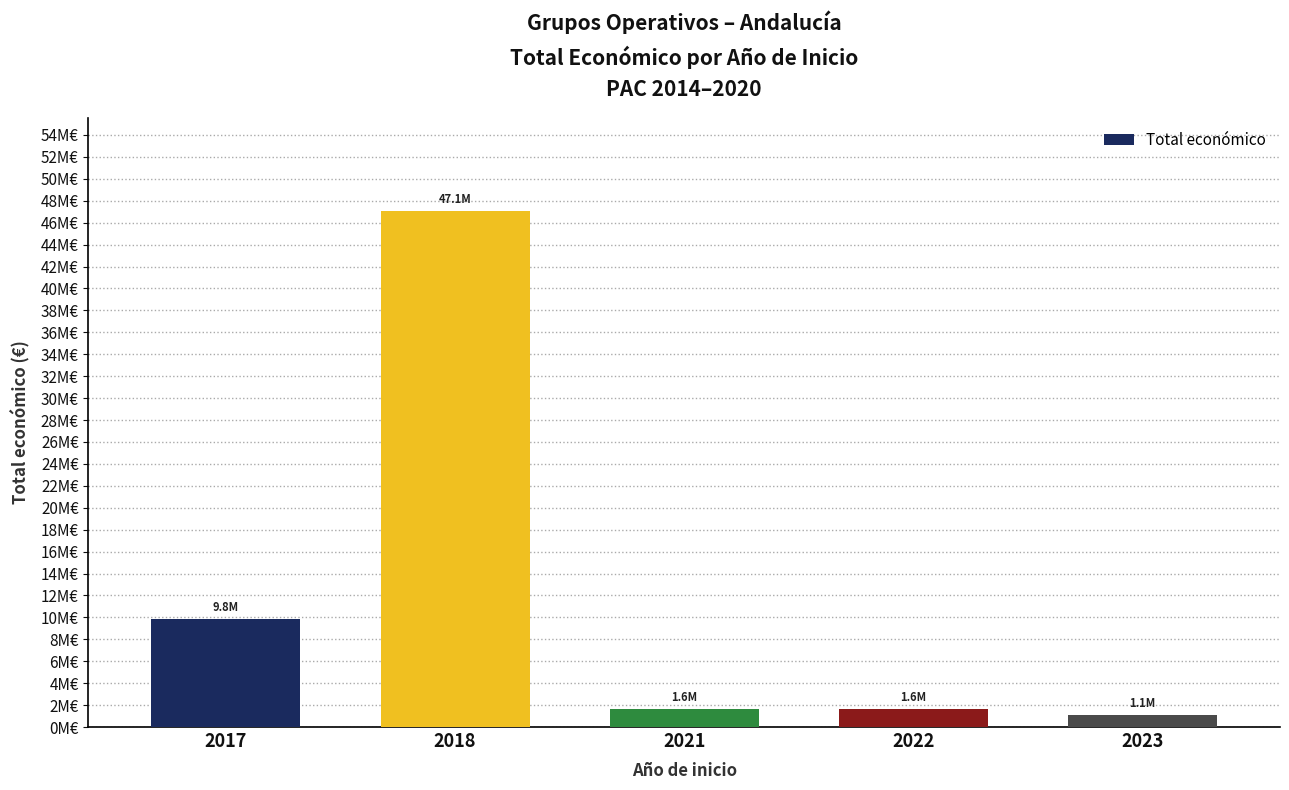

What is the minimum value shown in the chart?

1079765